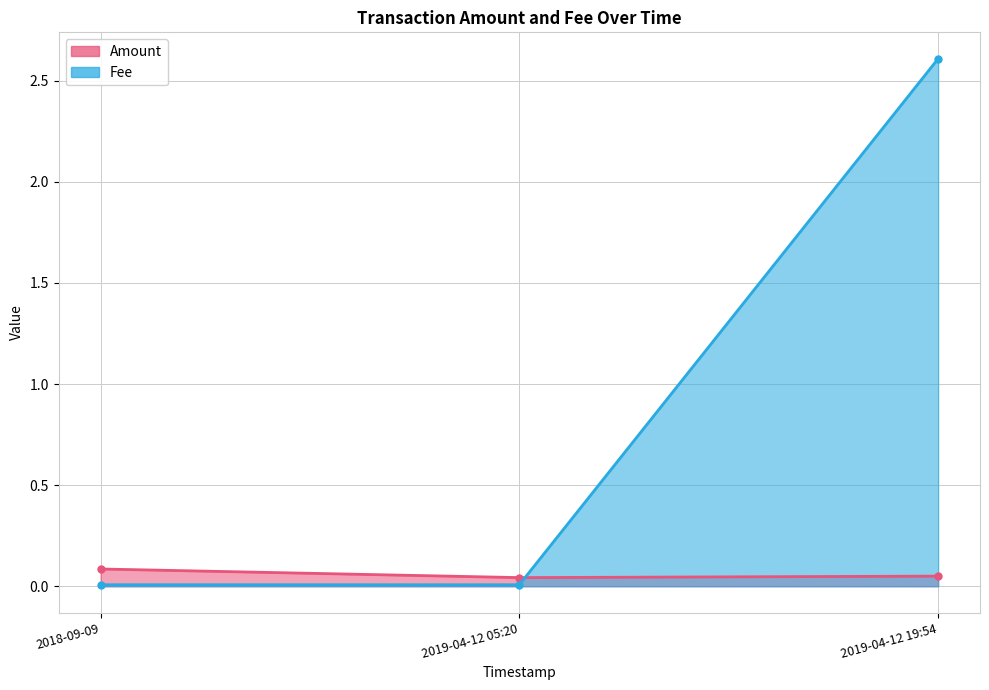

What is the highest value of the Amount series?

0.1